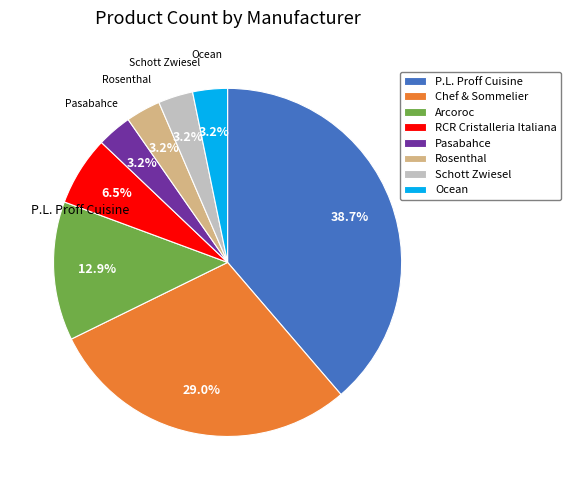

What percentage do Pasabahce and Schott Zwiesel together represent?

6.5%